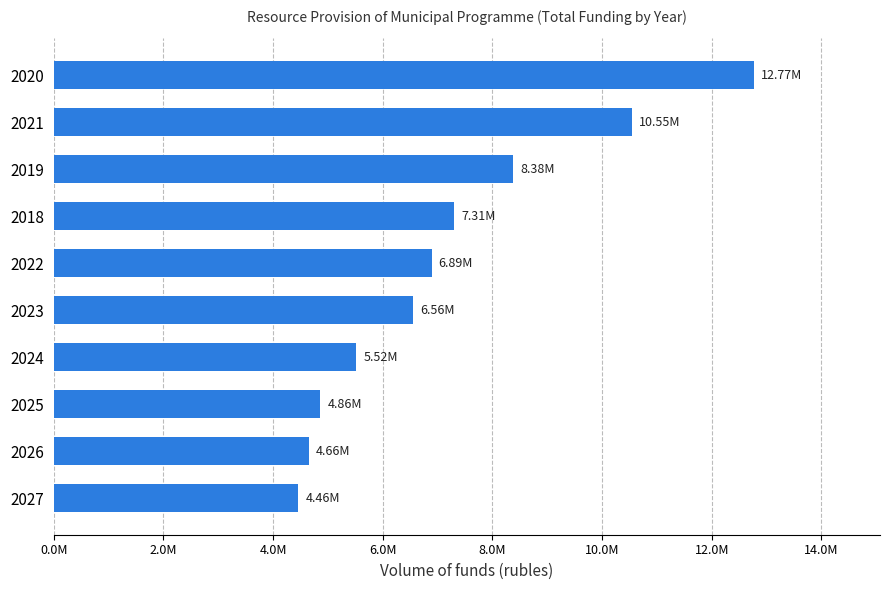

Are the bars horizontal?

Yes